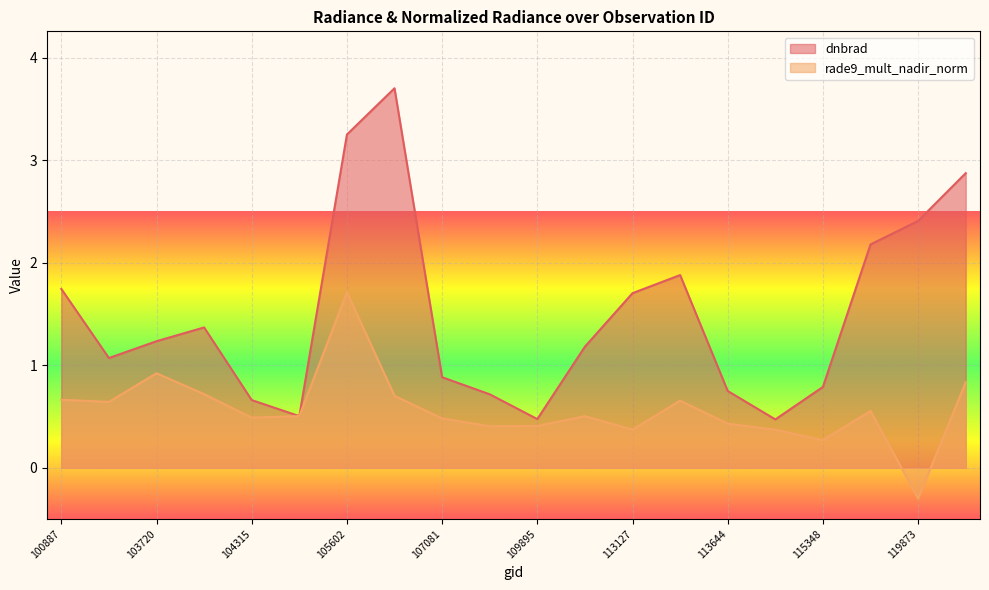

What is the spread (max minus min) of values at 103720?

0.3